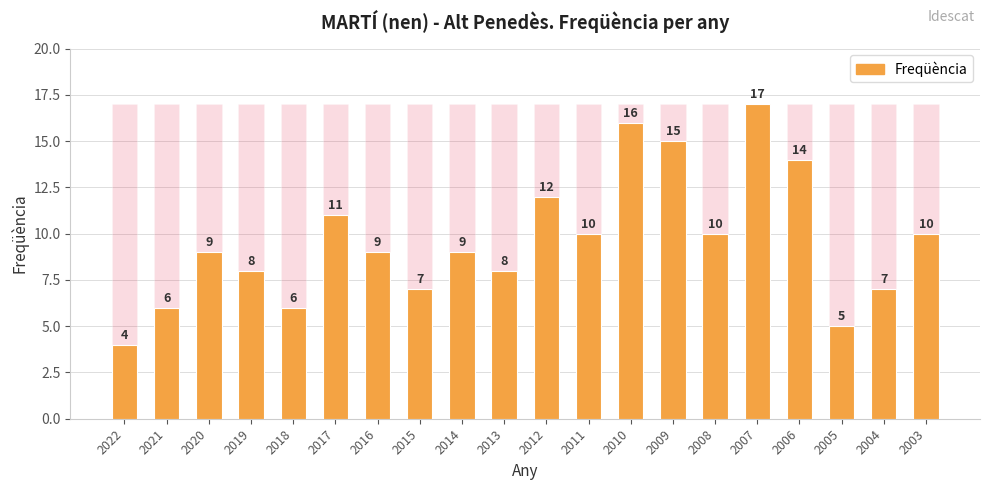

What is the difference between the values at 2014 and 2019?

1